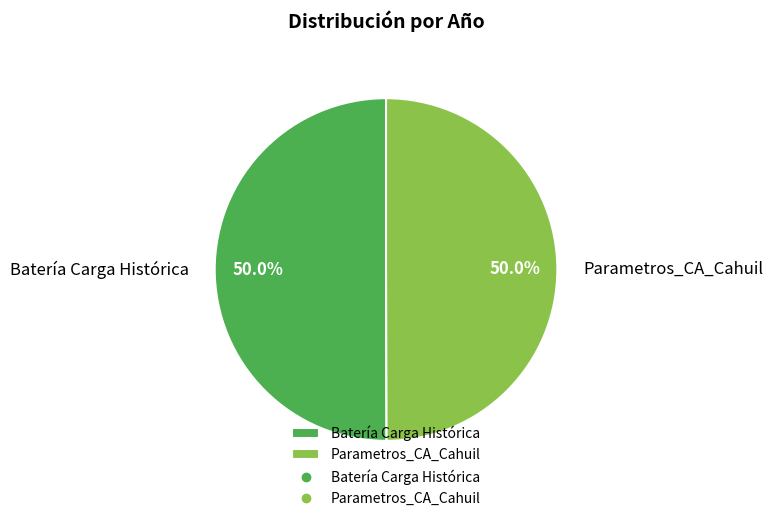

What portion of the pie excludes Batería Carga Histórica?

50.0%